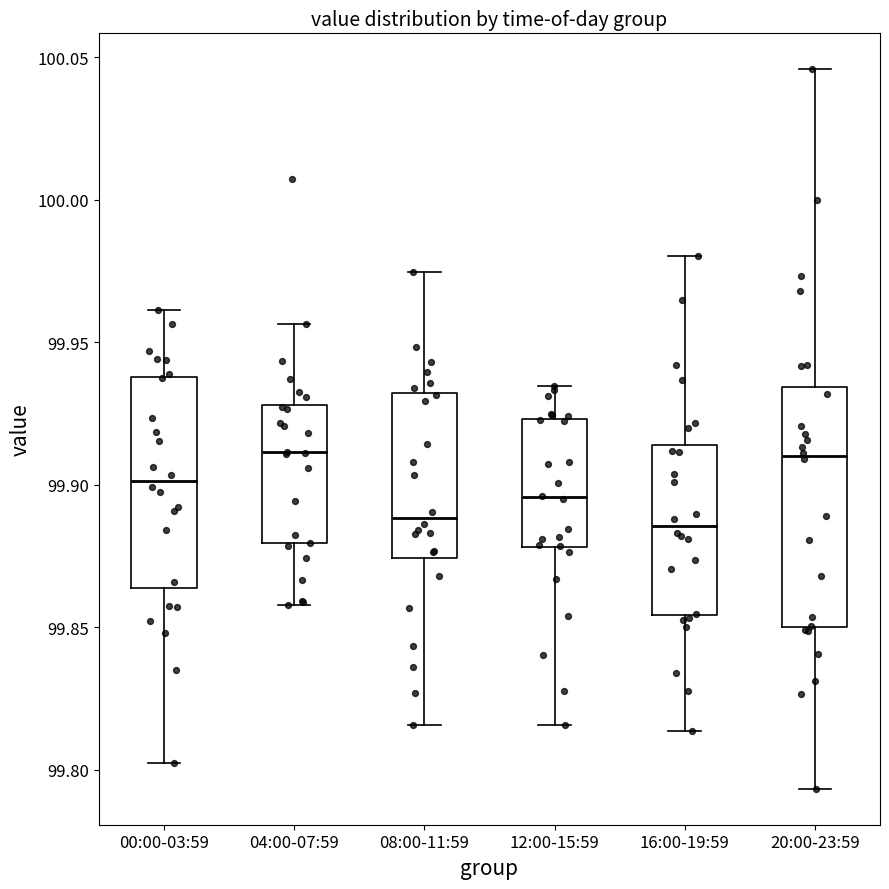

Which box is the tallest, from its lower edge to its upper edge?

20:00-23:59